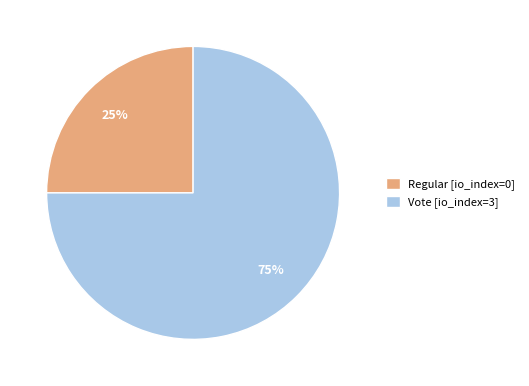

Count the number of slices in the pie.

2